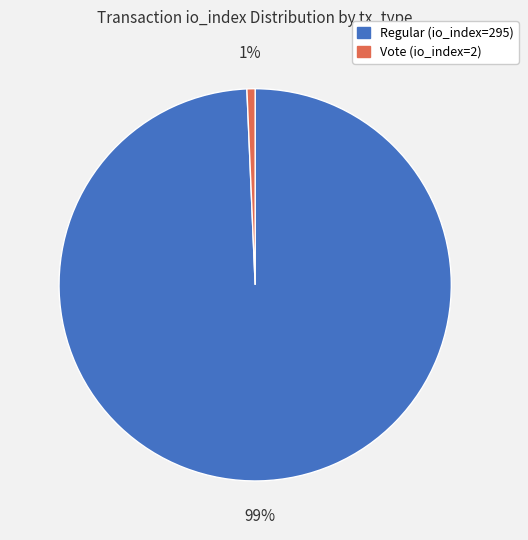

Which category has the smallest portion of the pie?

Vote (io_index=2)